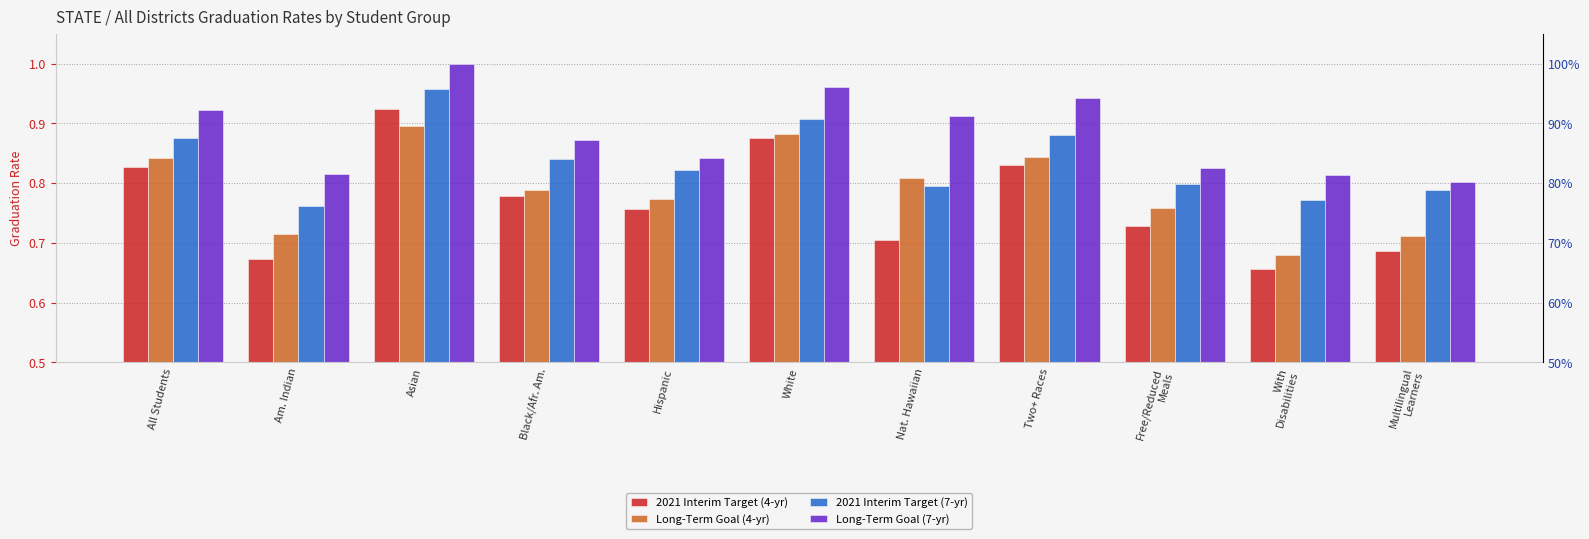

Does the chart contain stacked bars?

No